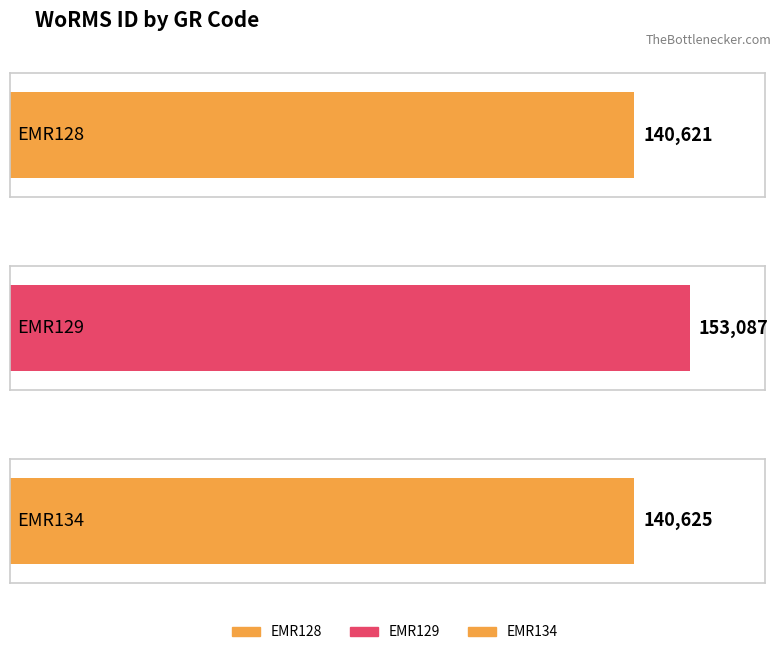

Reading left to right, what are all the values shown in this chart?

140621	153087	140625